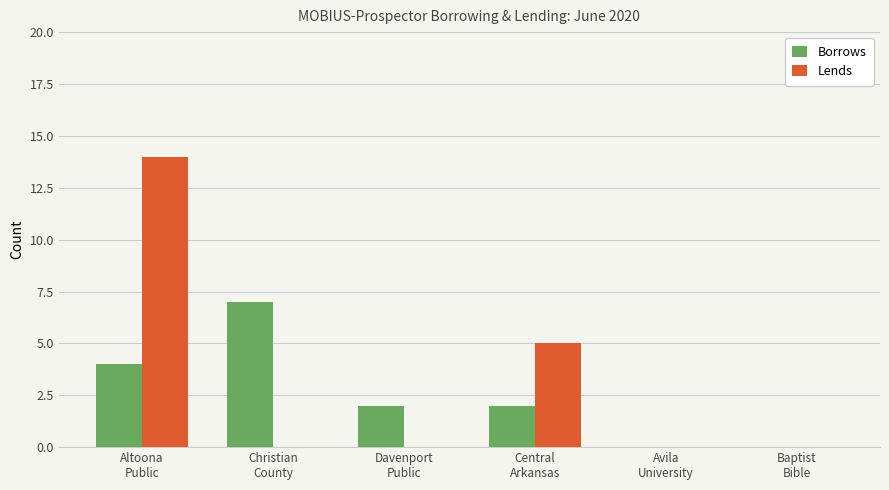

The Borrows series shows 3 at Christian
County. True or false?

False